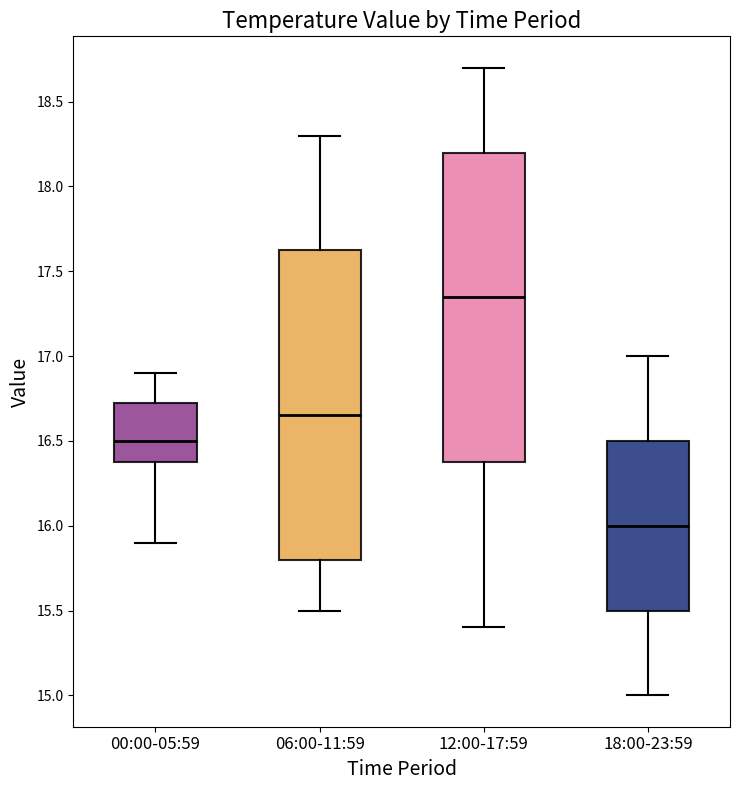

Reading left to right, transcribe this box plot: for each box, give where its median line is, the range the box spans, and where its two whiskers end, as read against the y-axis. The values are not printed on the chart, so give them approximately, as read against the axis.

00:00-05:59: median 16.50, box 16.40 to 16.75, whiskers 15.90 to 16.90
06:00-11:59: median 16.65, box 15.80 to 17.65, whiskers 15.50 to 18.30
12:00-17:59: median 17.35, box 16.40 to 18.20, whiskers 15.40 to 18.70
18:00-23:59: median 16.00, box 15.50 to 16.50, whiskers 15.00 to 17.00